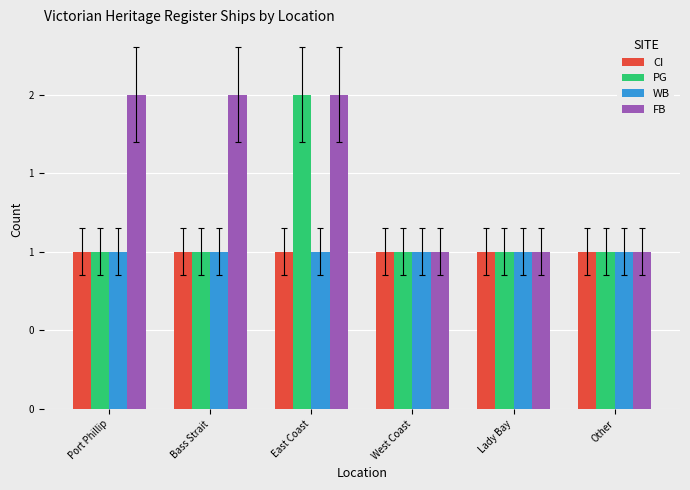

Reading left to right, list all the values displayed in this chart.

CI: 1	1	1	1	1	1
PG: 1	1	2	1	1	1
WB: 1	1	1	1	1	1
FB: 2	2	2	1	1	1